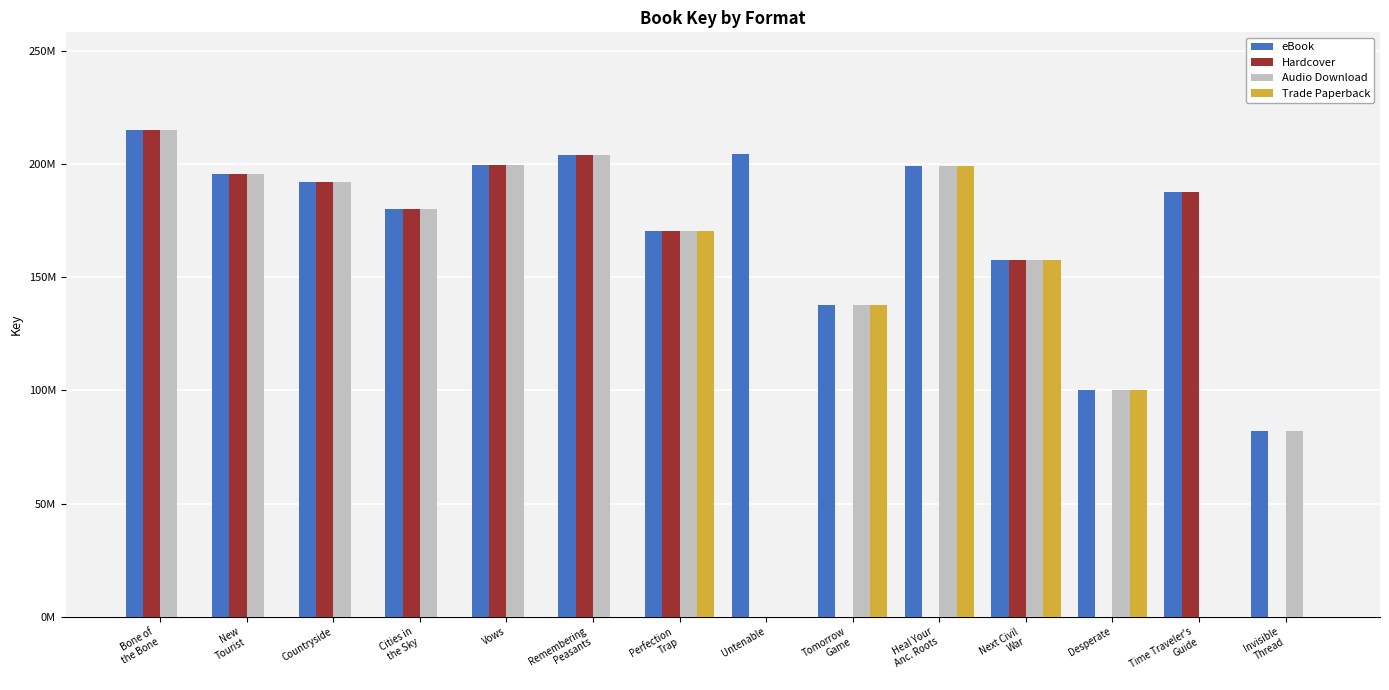

At Perfection
Trap, list the series in order from smallest to largest.

eBook, Hardcover, Audio Download, Trade Paperback